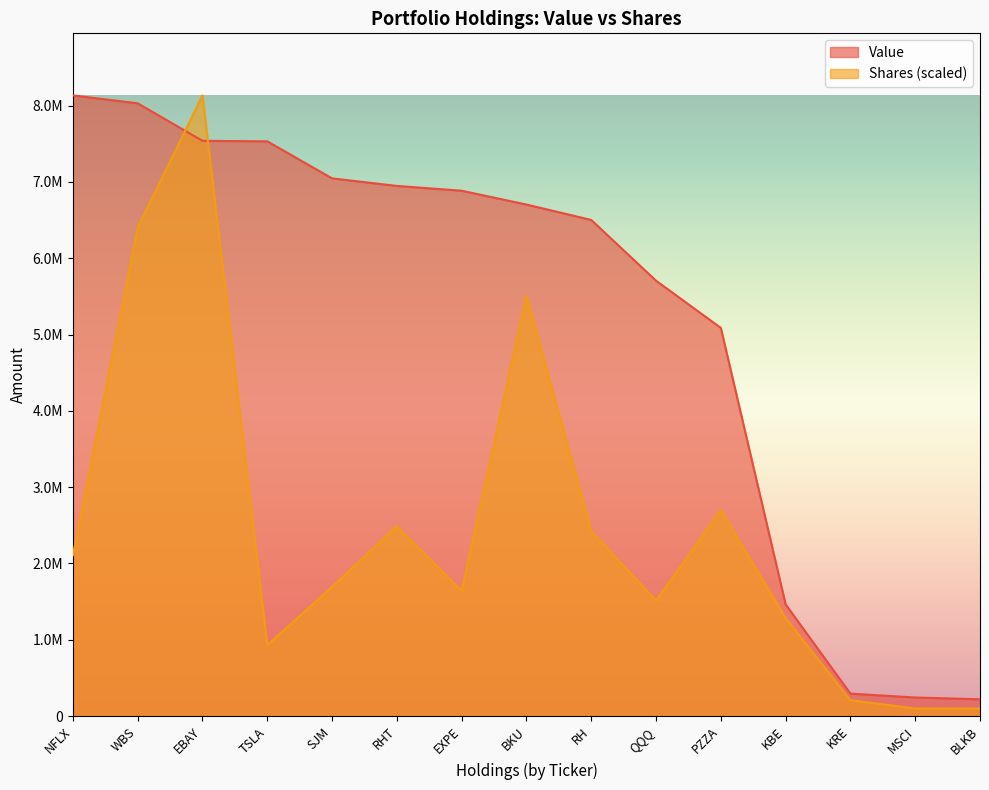

Reading left to right, transcribe all the data shown in this chart.

Value: 8133000.0	8029000.0	7538000.0	7531000.0	7046000.0	6947000.0	6884000.0	6703000.0	6501000.0	5705000.0	5087000.0	1464000.0	295000.0	244000.0	221000.0
Shares or principal amount: 2108013.1	6400707.3	8133000.0	930214.2	1693691.9	2487291.2	1641838.7	5510754.2	2425891.6	1512013.1	2699299.2	1283491.6	208598.5	100237.6	99674.3